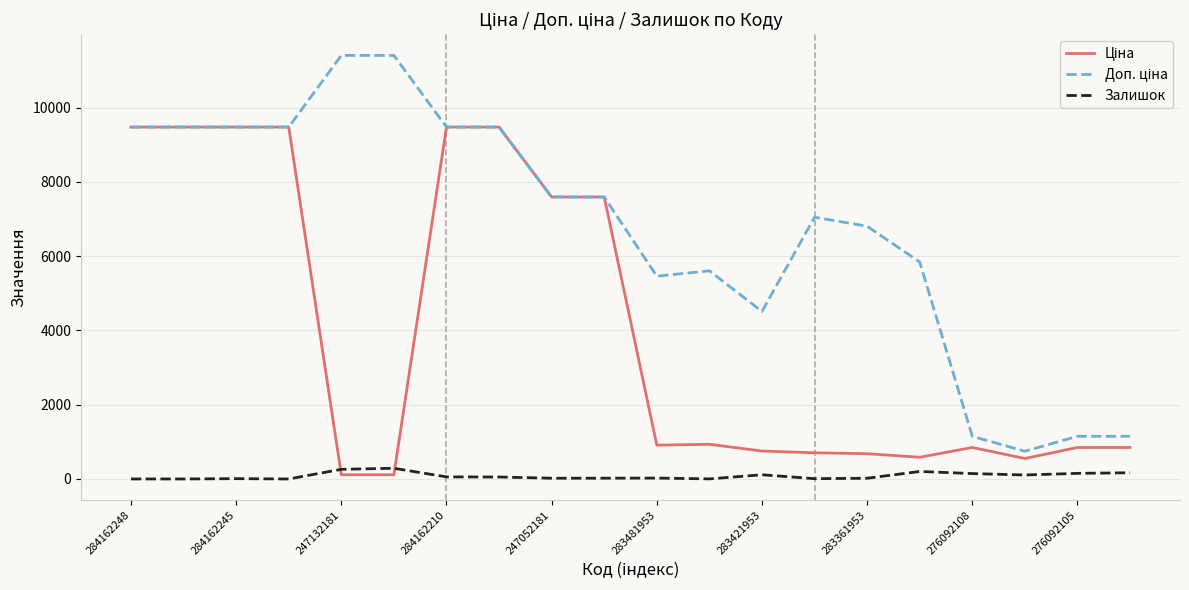

What is the greatest value displayed?

11410.0